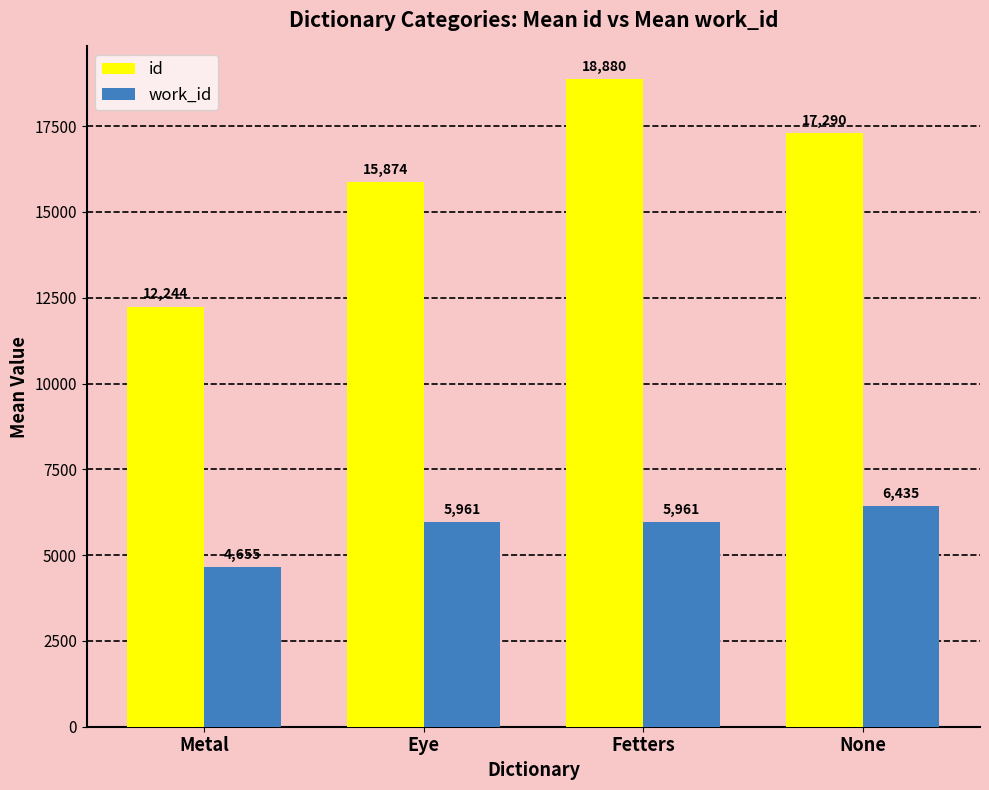

What is the difference between the work_id values at Eye and Metal?

1306.0